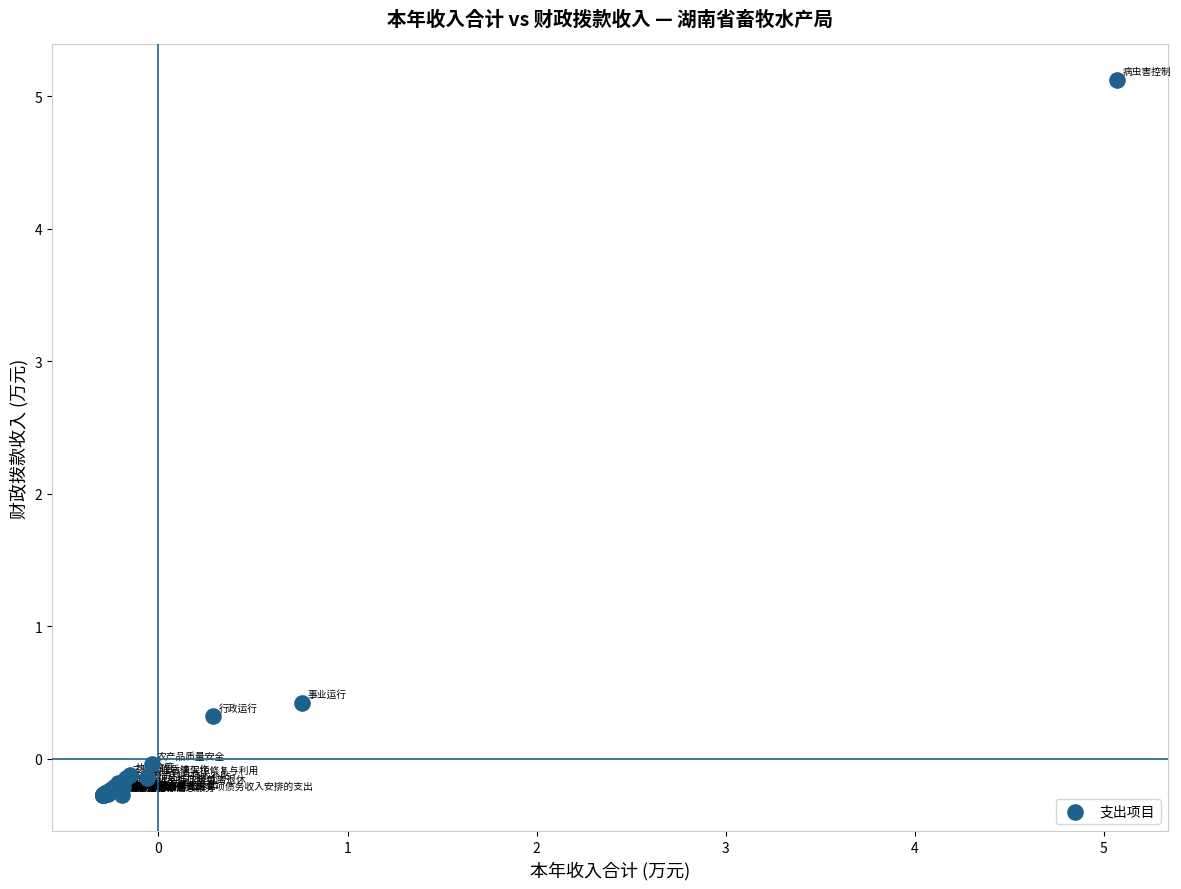

What Y value in the scatter plot is closest to 2?

0.4